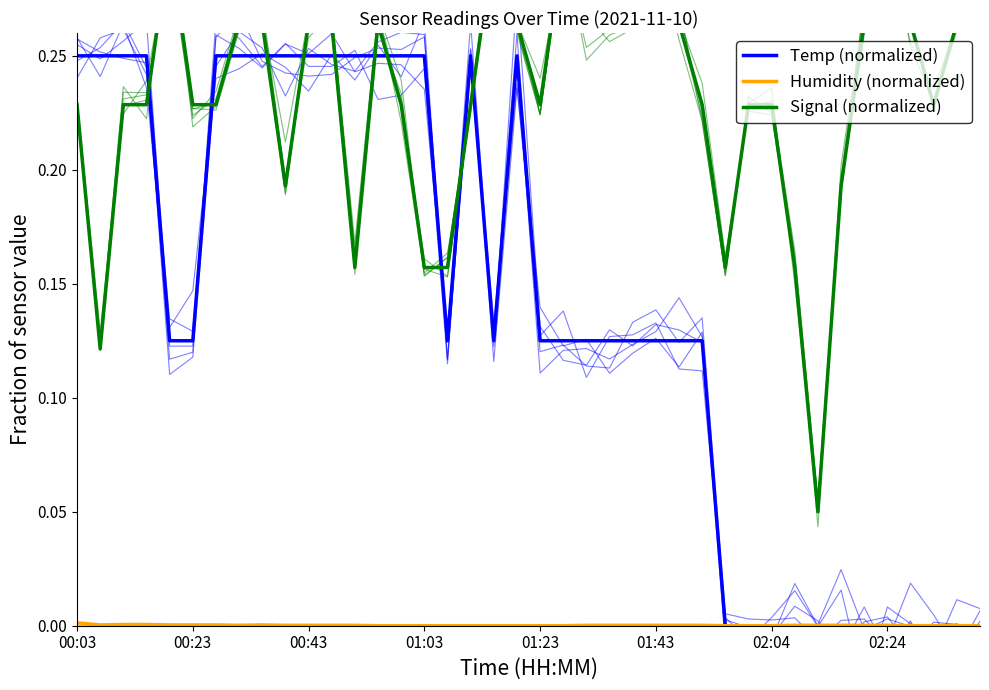

After their last crossing, which series has the higher values: Temp (normalized) or Signal (normalized)?

Signal (normalized)